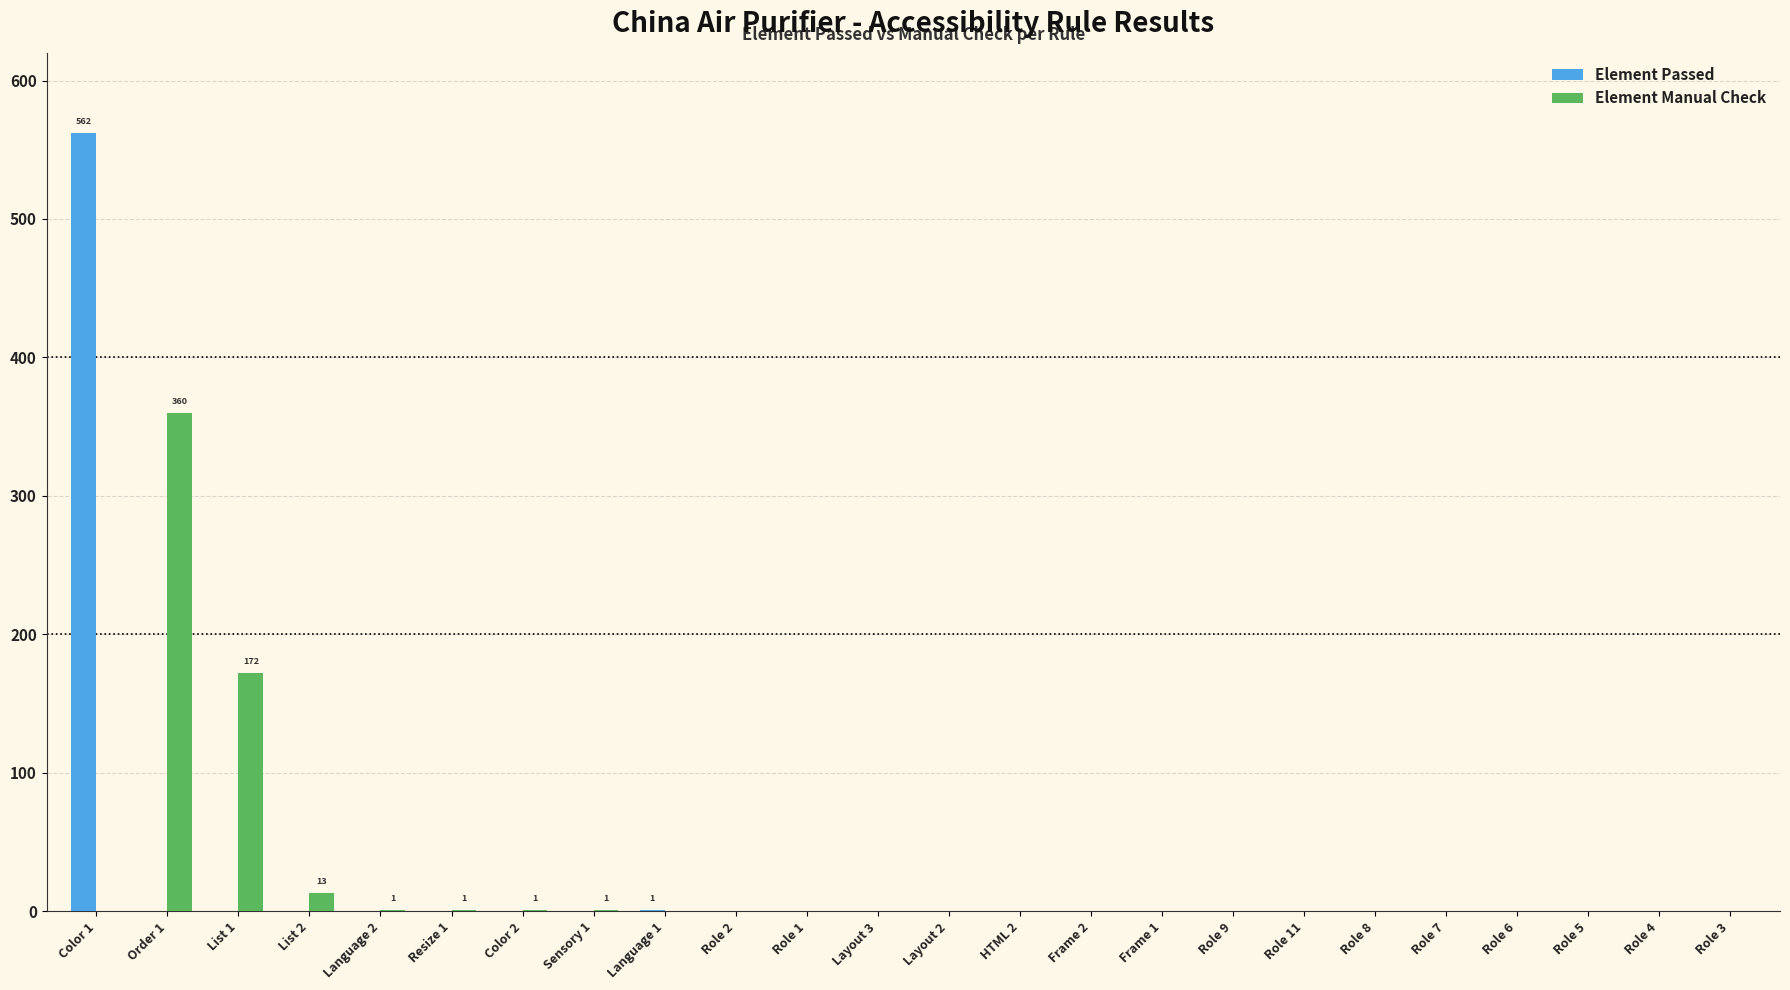

Are the bars grouped side by side (vs. stacked)?

Yes